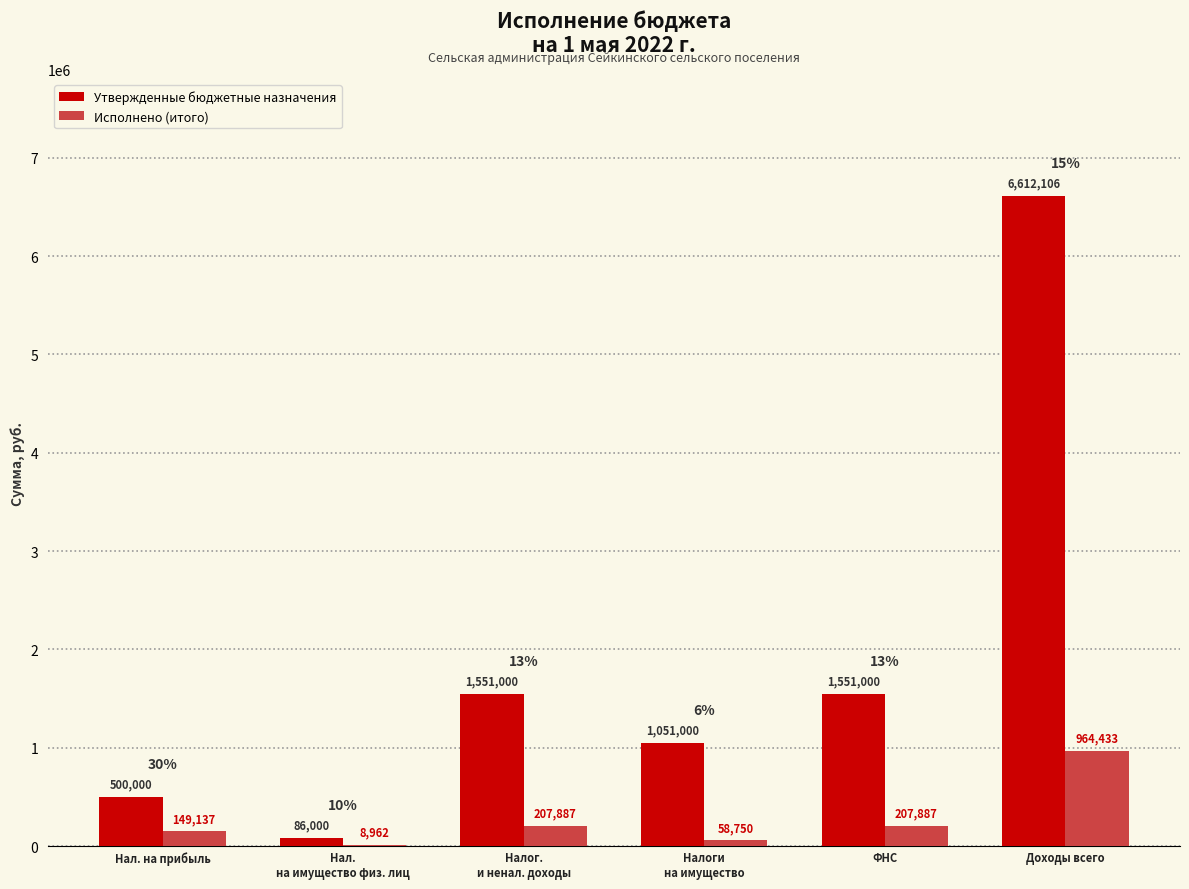

What is the greatest value displayed?

6612105.8